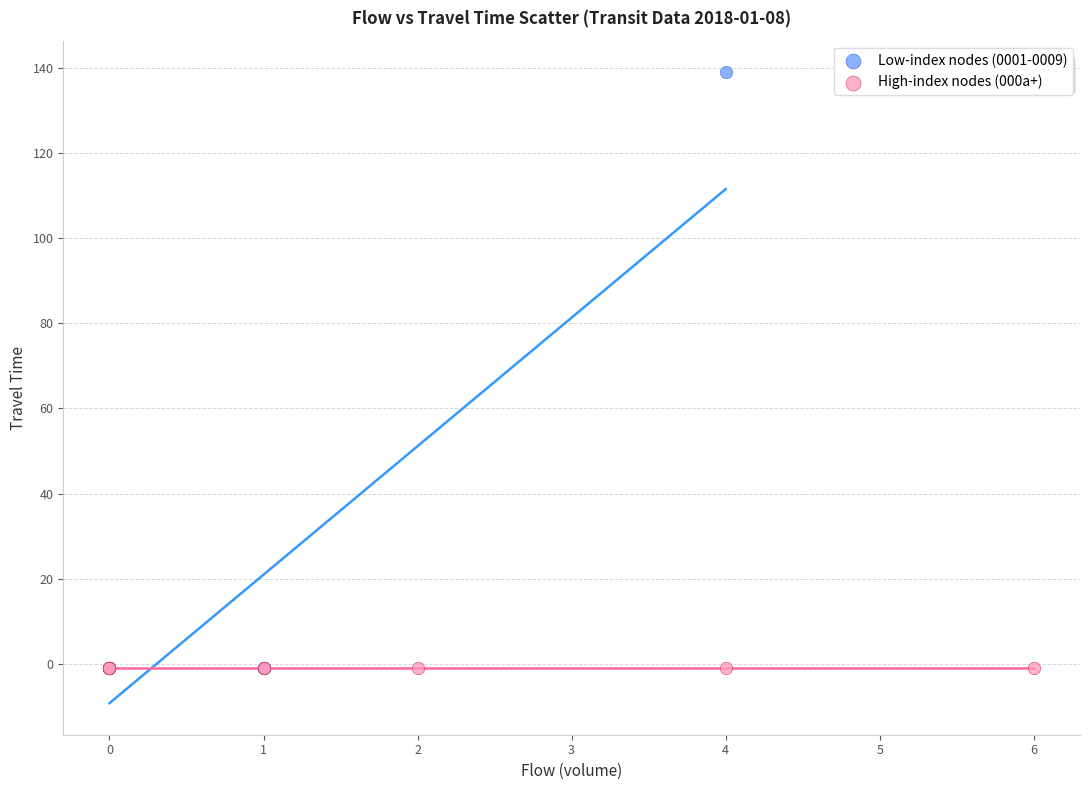

Which series contains the highest Y value?

Low-index nodes (0001-0009)